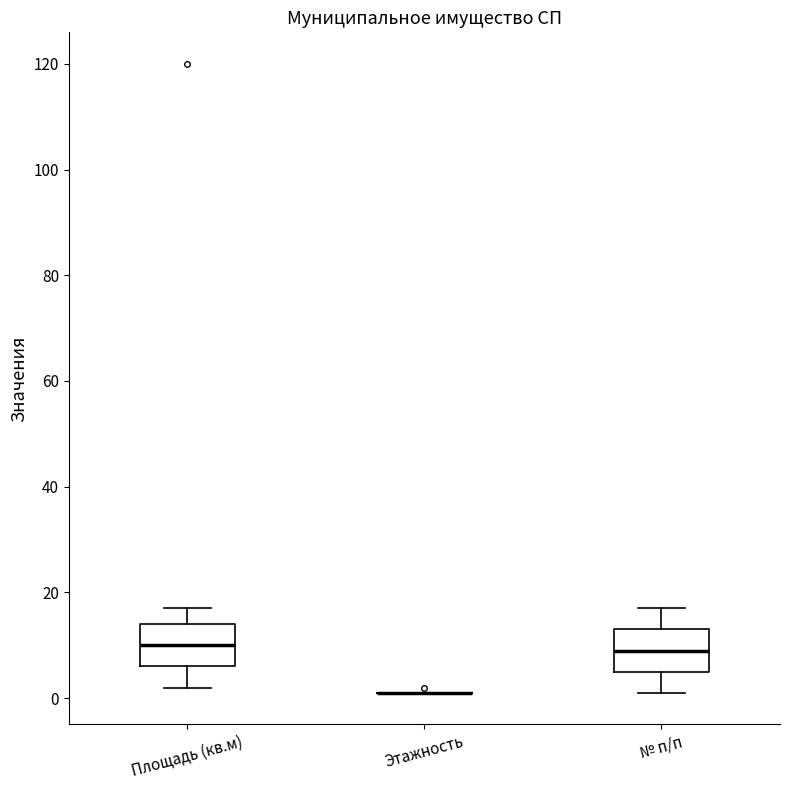

Reading left to right, transcribe this box plot: for each box, give where its median line is, the range the box spans, and where its two whiskers end, as read against the y-axis. The values are not printed on the chart, so give them approximately, as read against the axis.

Площадь (кв.м): median 10, box 6 to 14, whiskers 2 to 18
Этажность: box collapsed to a line at 2, whiskers 2 to 2
№ п/п: median 10, box 6 to 14, whiskers 2 to 18